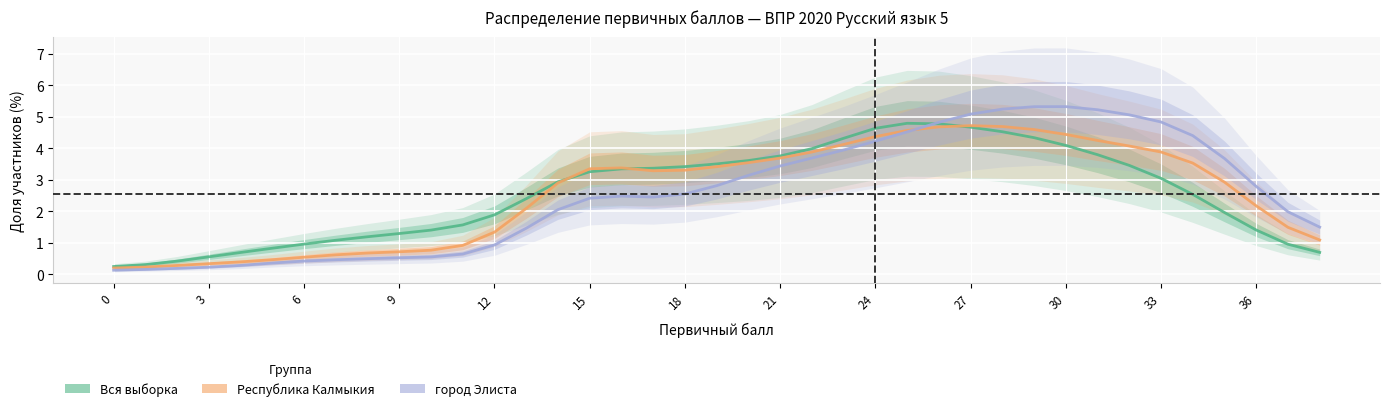

At which category is the sum across all series the highest?

27